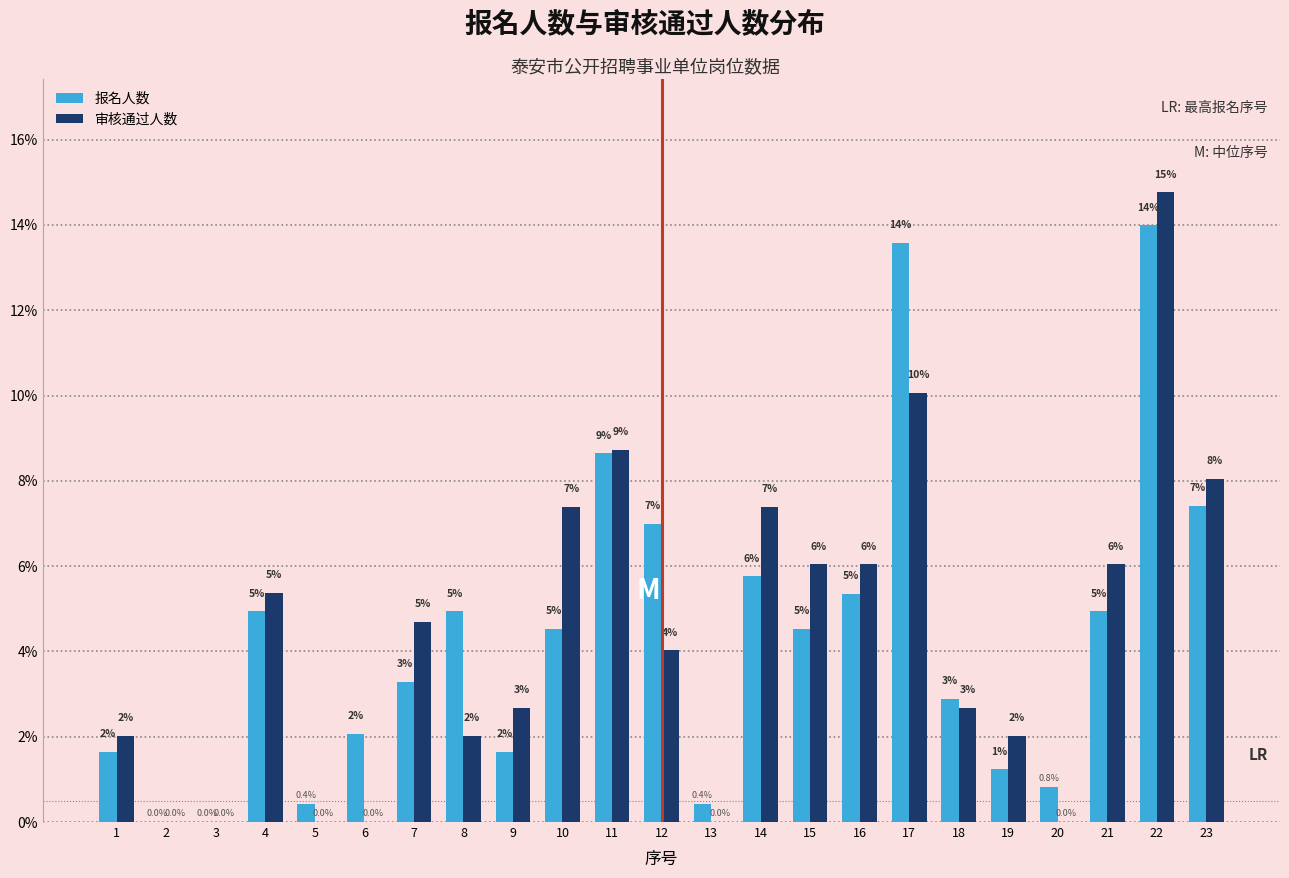

At which label does 审核通过人数 reach its peak?

22